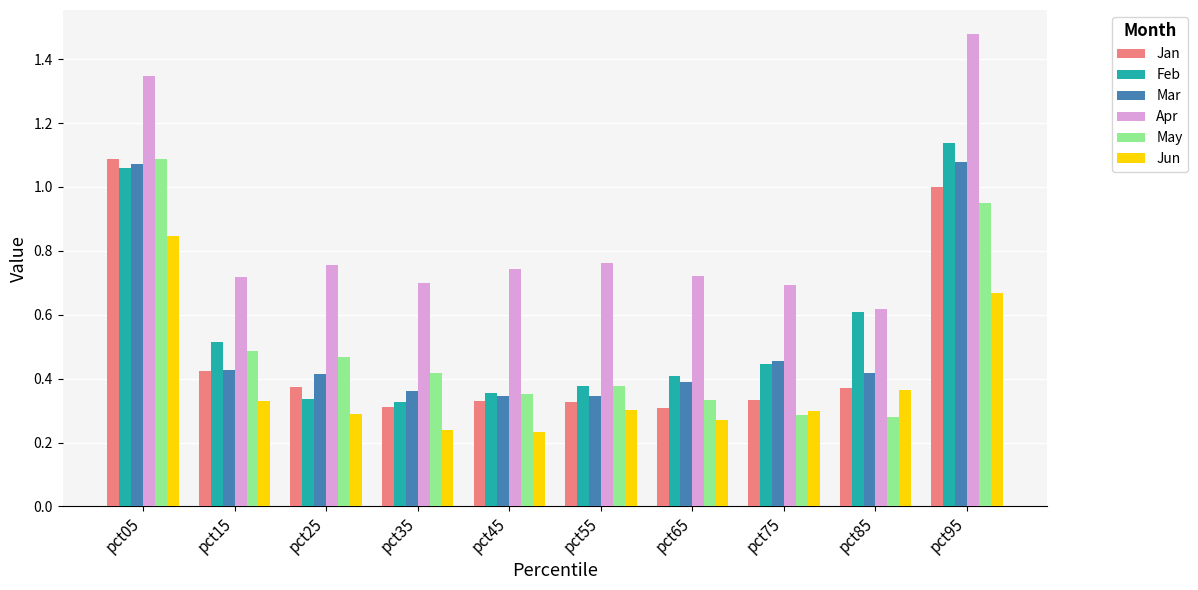

At which category is the sum across all series the highest?

pct05